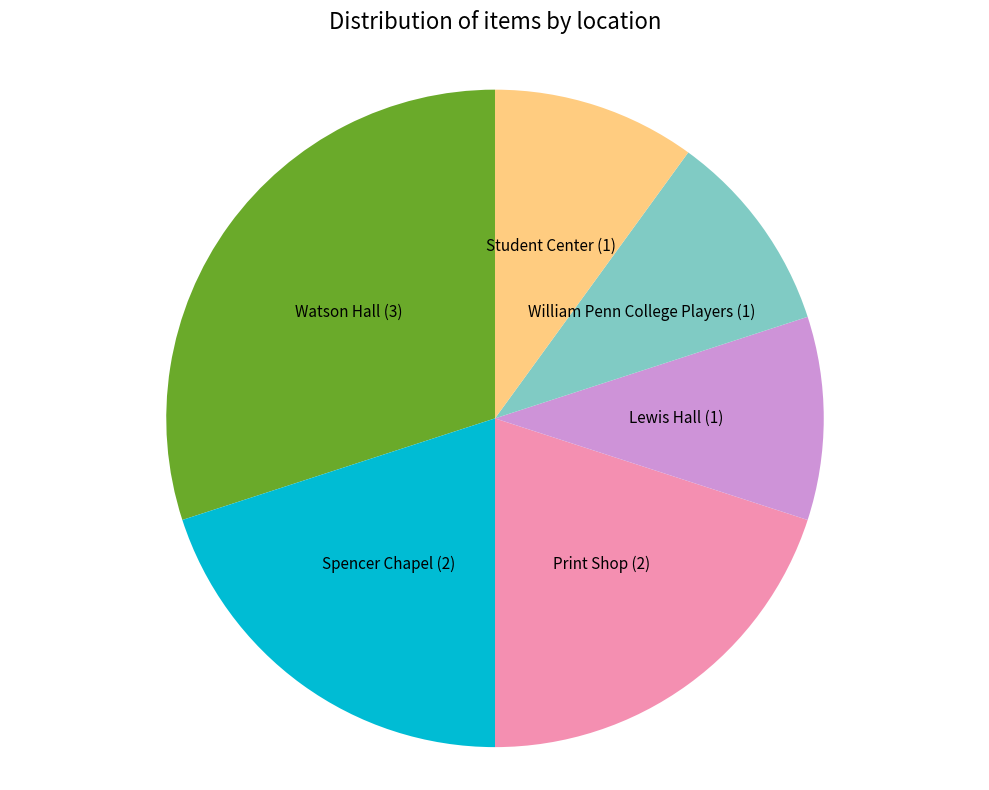

Does any single category account for the majority?

No